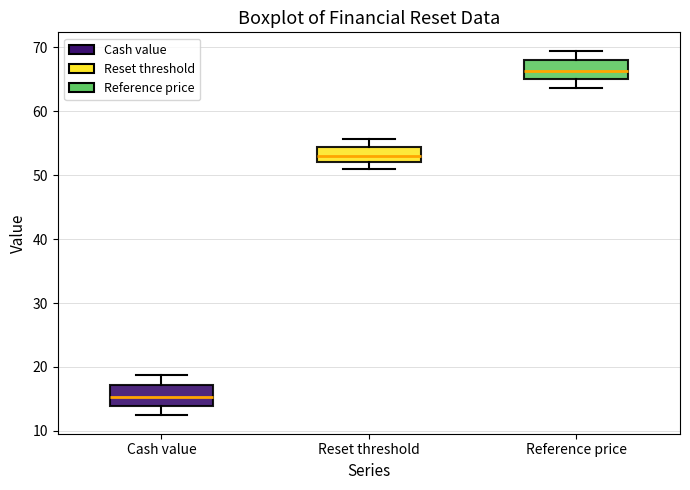

Which box's median line is the highest?

Reference price